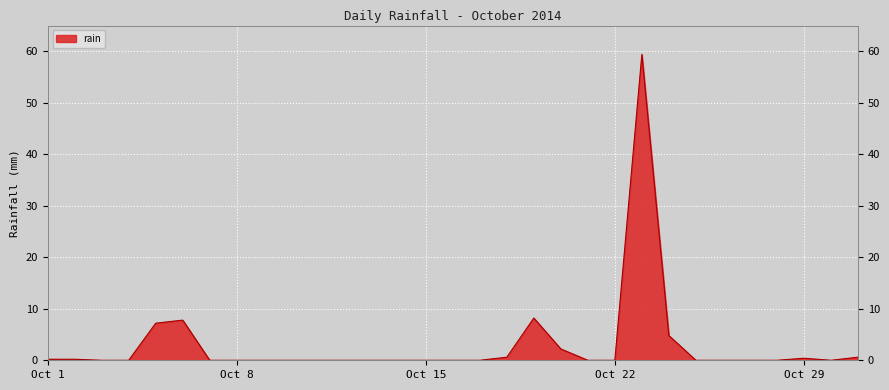

What is the greatest value displayed?

59.4